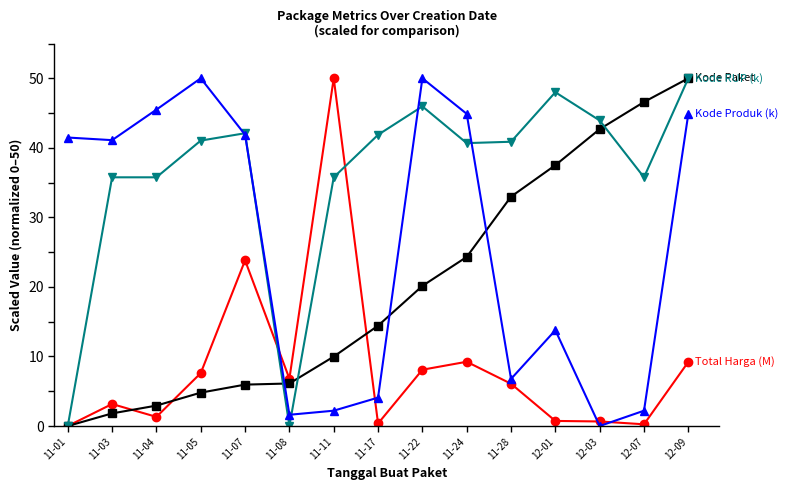

What is the difference between the highest and lowest values at 11-24?

35.7